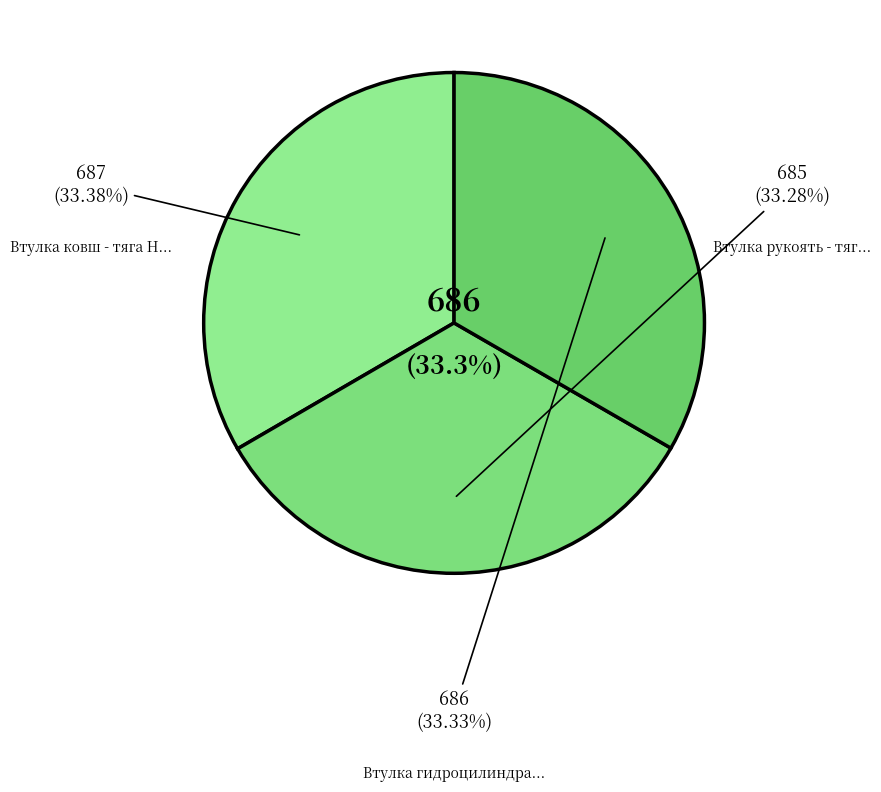

What percentage is NOT represented by Втулка гидроцилиндра ковша - тяга, ковш?

66.7%